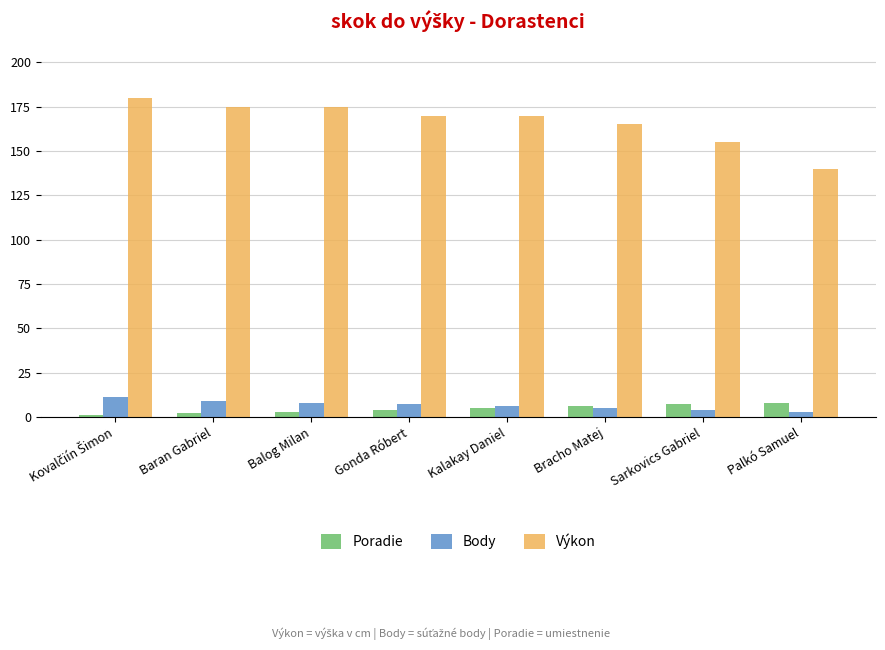

Count the Body values in the range 5 to 9.

5